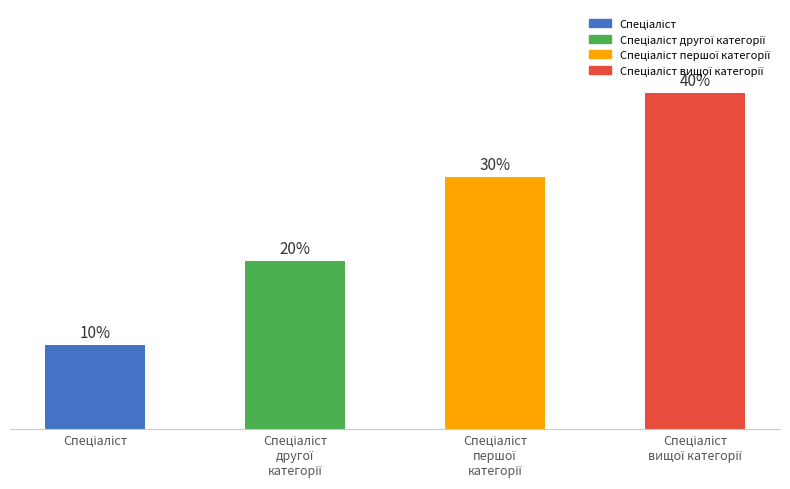

Are the bars horizontal?

No